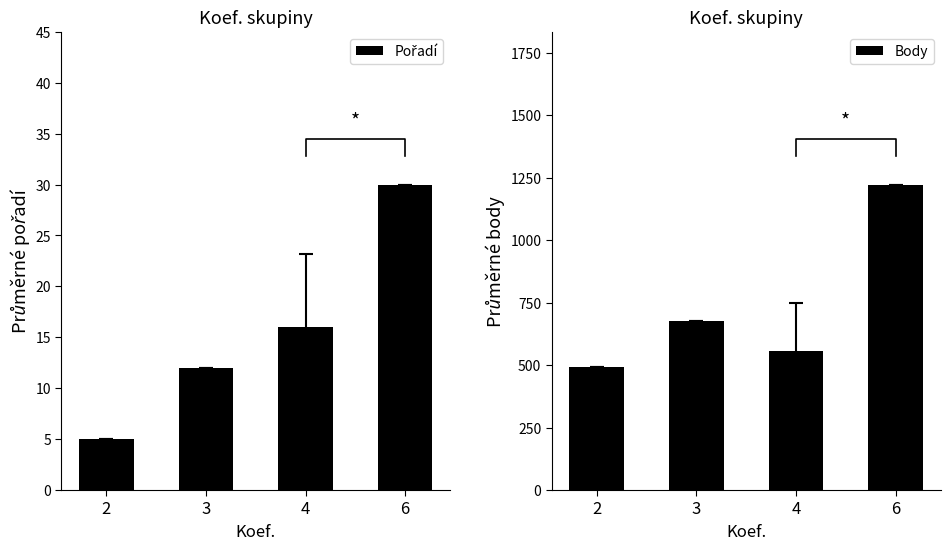

What is the sum of the Pořadí values at 6 and 2?

35.0